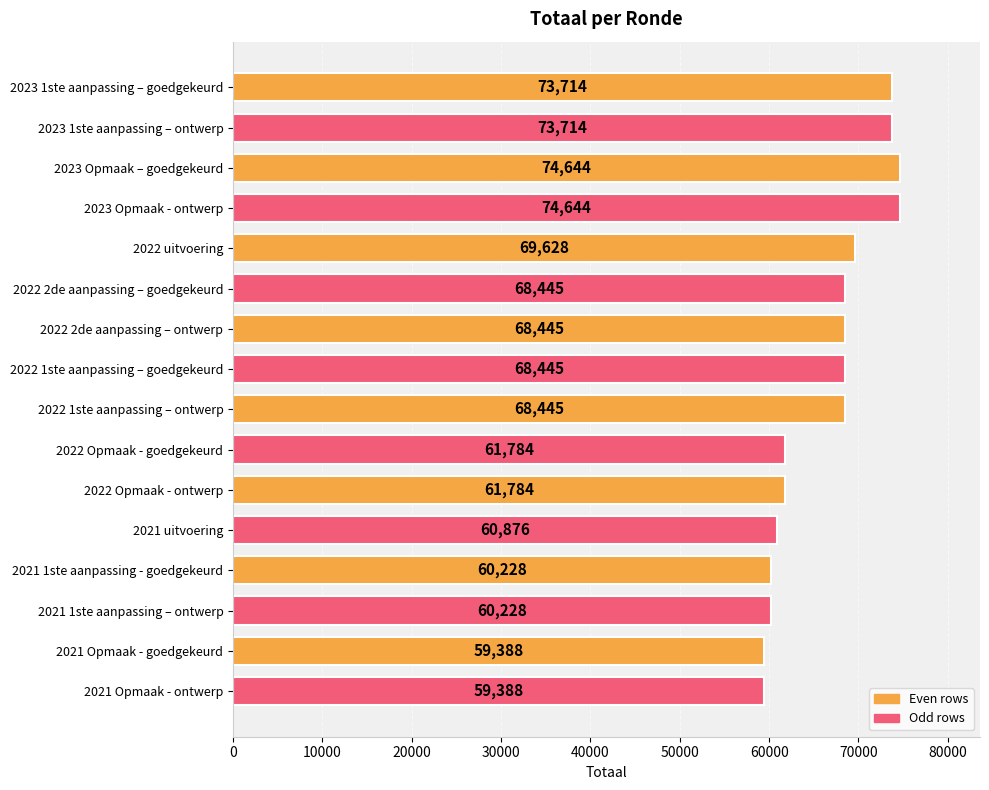

What is the change in value from 2023 Opmaak – goedgekeurd to 2022 1ste aanpassing – ontwerp?

-6199